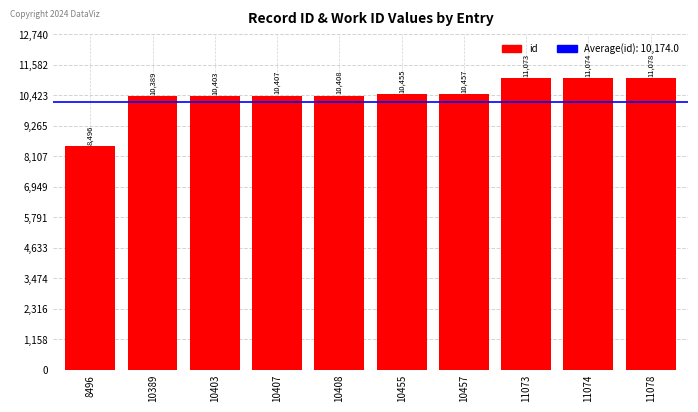

Reading right to left, transcribe all the data shown in this chart.

11078	11074	11073	10457	10455	10408	10407	10403	10389	8496